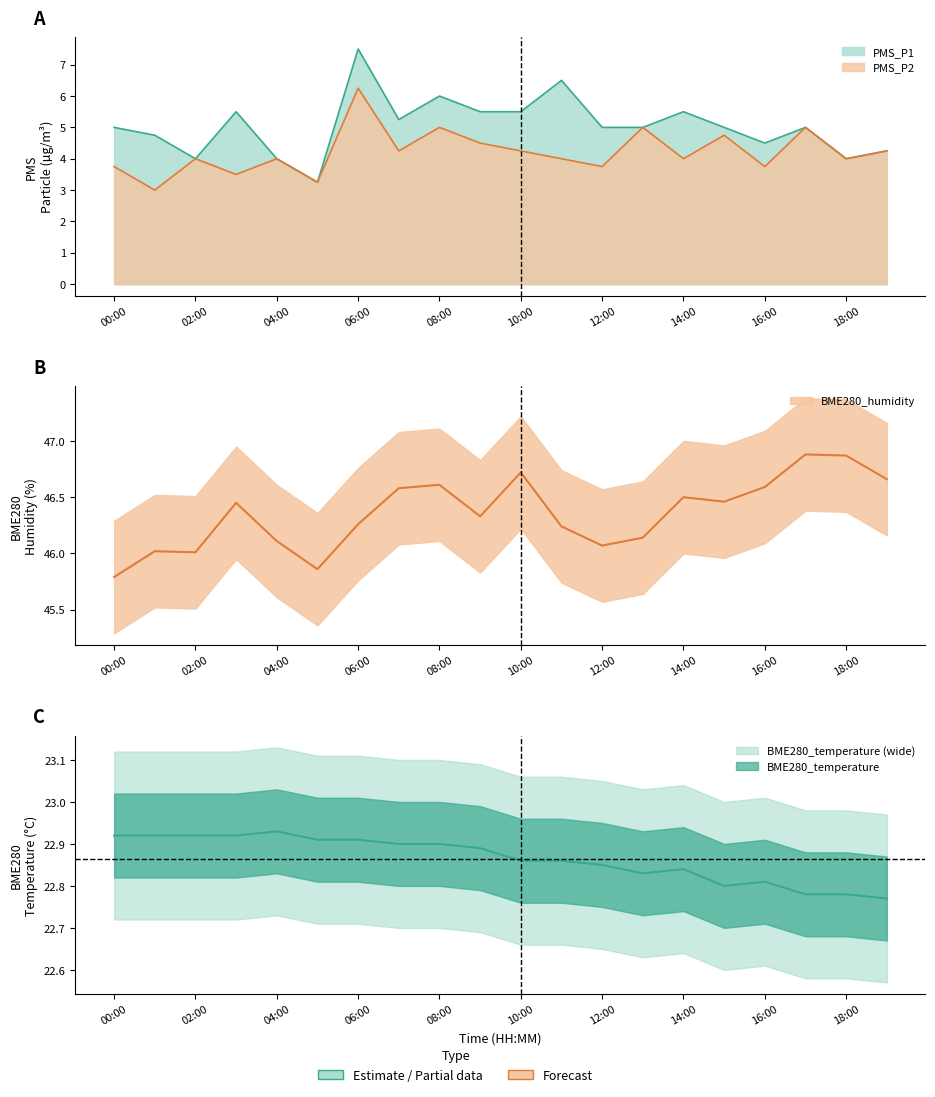

Reading right to left, what are all the values shown in this chart?

PMS_P1: 19:00=4.2	18:00=4.0	17:00=5.0	16:00=4.5	15:00=5.0	14:00=5.5	13:00=5.0	12:00=5.0	11:00=6.5	10:00=5.5	09:00=5.5	08:00=6.0	07:00=5.2	06:00=7.5	05:00=3.2	04:00=4.0	03:00=5.5	02:00=4.0	01:00=4.8	00:00=5.0
PMS_P2: 19:00=4.2	18:00=4.0	17:00=5.0	16:00=3.8	15:00=4.8	14:00=4.0	13:00=5.0	12:00=3.8	11:00=4.0	10:00=4.2	09:00=4.5	08:00=5.0	07:00=4.2	06:00=6.2	05:00=3.2	04:00=4.0	03:00=3.5	02:00=4.0	01:00=3.0	00:00=3.8
BME280_humidity: 19:00=46.7	18:00=46.9	17:00=46.9	16:00=46.6	15:00=46.5	14:00=46.5	13:00=46.1	12:00=46.1	11:00=46.2	10:00=46.7	09:00=46.3	08:00=46.6	07:00=46.6	06:00=46.3	05:00=45.9	04:00=46.1	03:00=46.5	02:00=46.0	01:00=46.0	00:00=45.8
BME280_temperature: 19:00=22.8	18:00=22.8	17:00=22.8	16:00=22.8	15:00=22.8	14:00=22.8	13:00=22.8	12:00=22.9	11:00=22.9	10:00=22.9	09:00=22.9	08:00=22.9	07:00=22.9	06:00=22.9	05:00=22.9	04:00=22.9	03:00=22.9	02:00=22.9	01:00=22.9	00:00=22.9